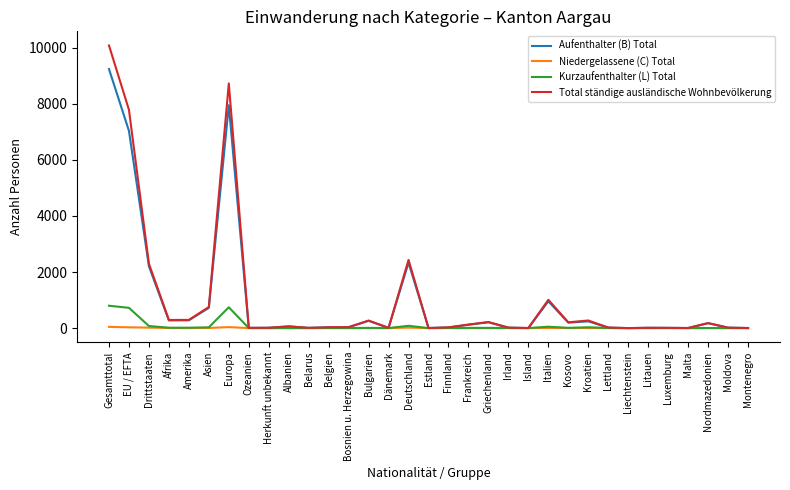

Does the chart have visible grid lines?

No